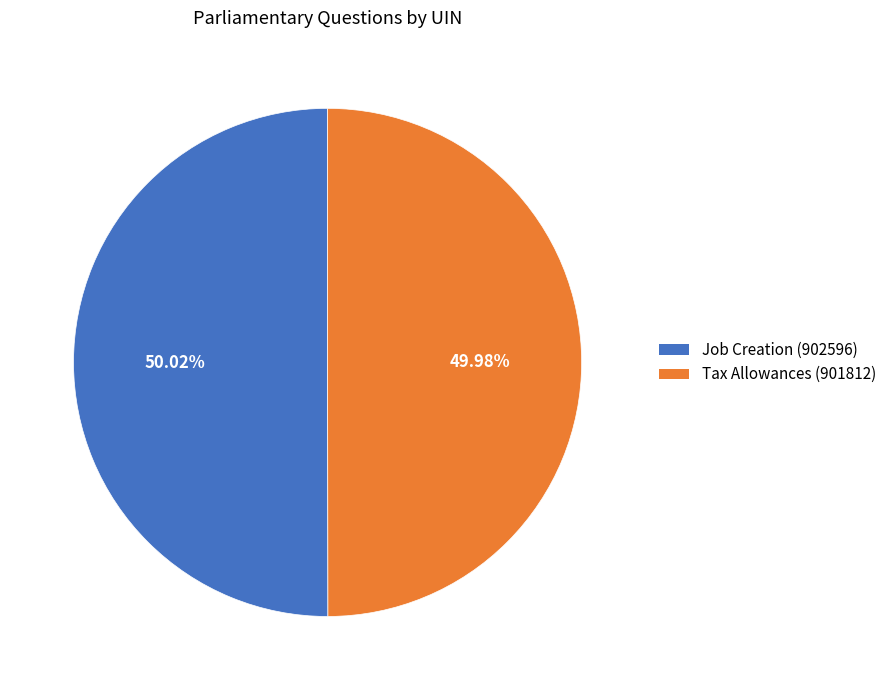

Is there any slice that represents more than half of the pie?

Yes